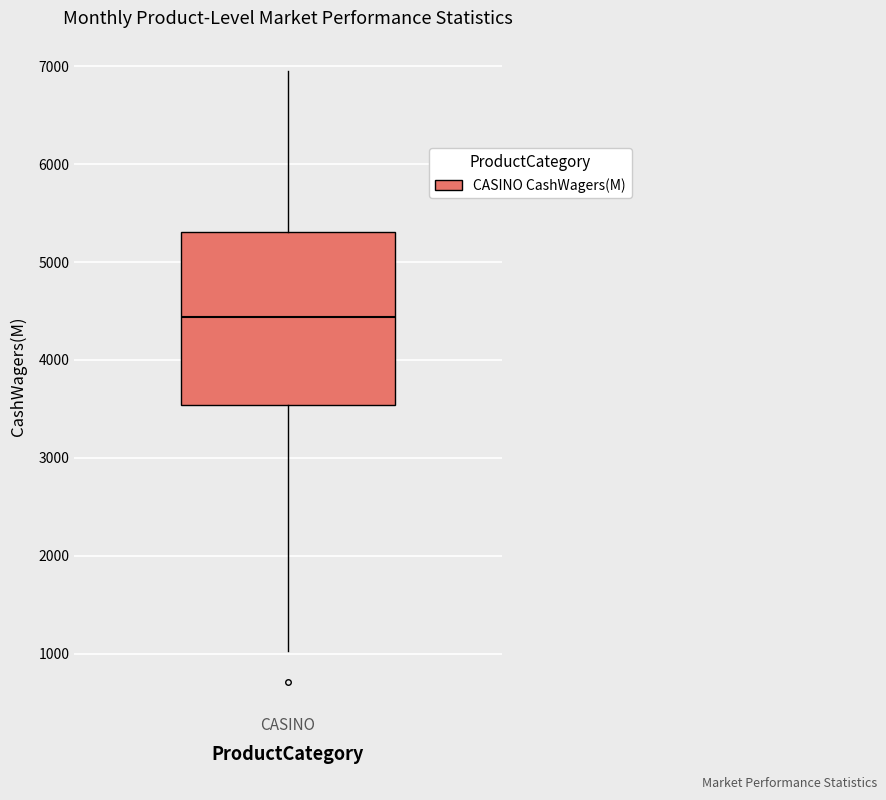

Where is the upper edge of the box for CASINO on the y-axis? The values are not printed on the chart, so give them approximately, as read against the axis.

5300